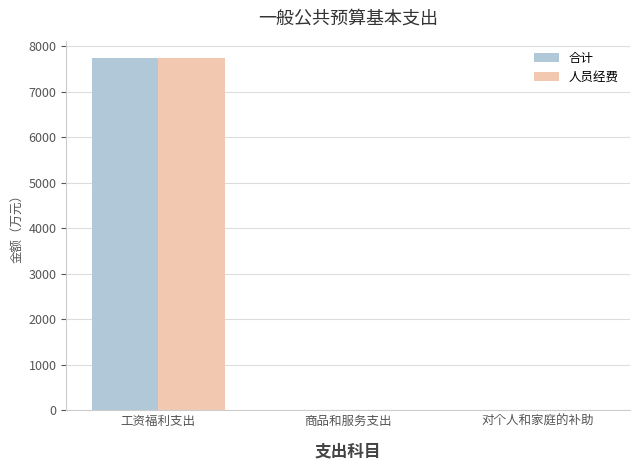

At which category is the sum across all series the highest?

工资福利支出